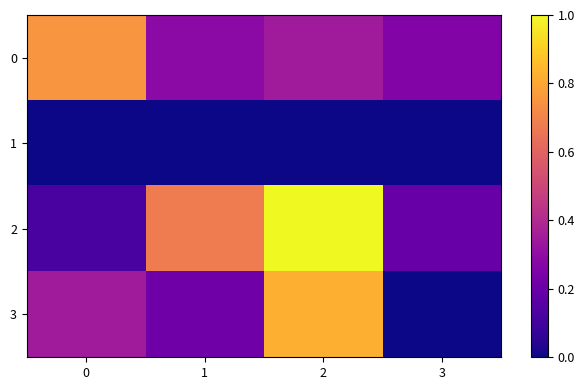

What is the total value across all series at 3?

0.5